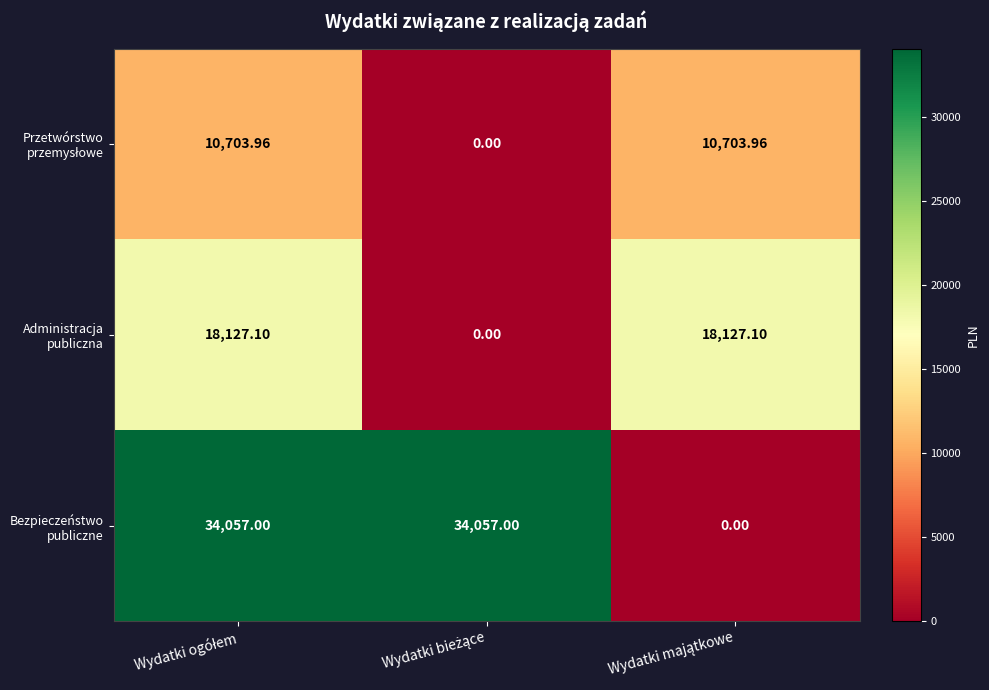

At Wydatki bieżące, list the series in order from smallest to largest.

Przetwórstwo przemysłowe, Administracja publiczna, Bezpieczeństwo publiczne